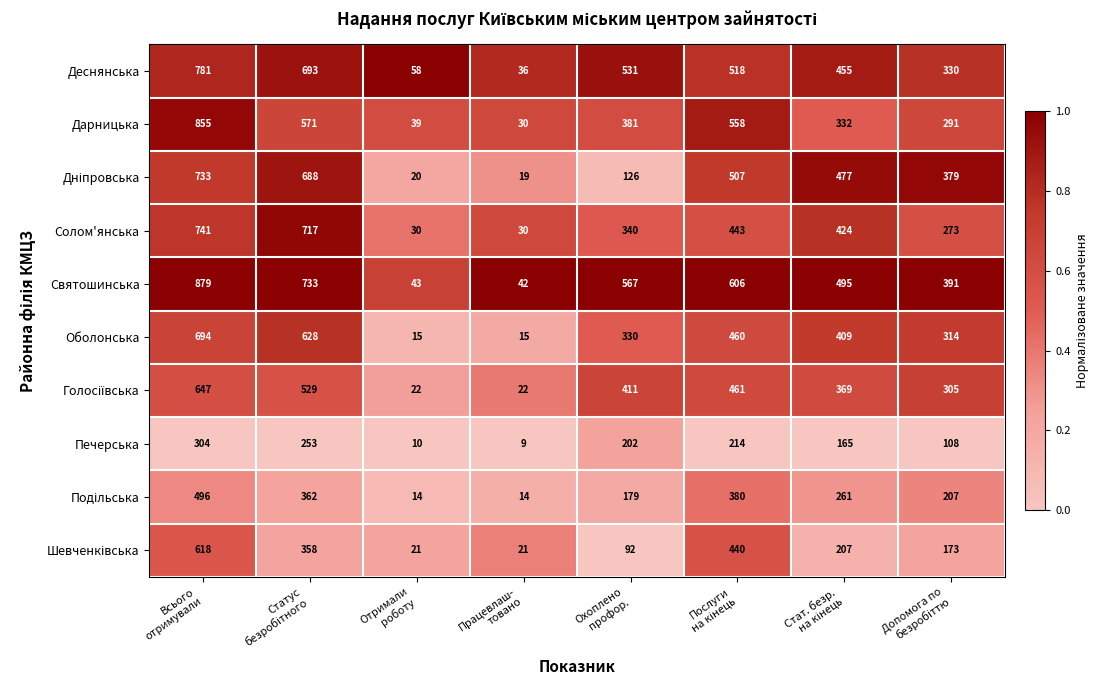

Which series has the widest spread of values?

Святошинська